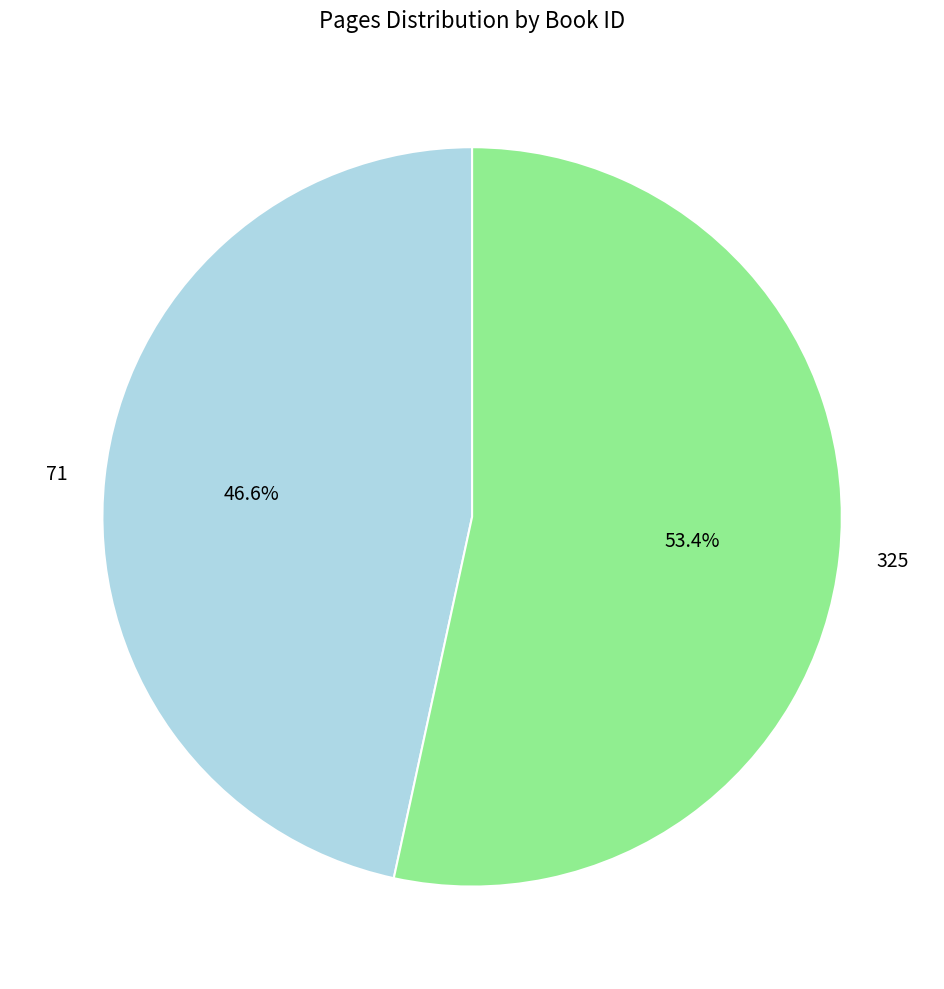

Combined, what portion of the pie is 71 and 325?

100.0%